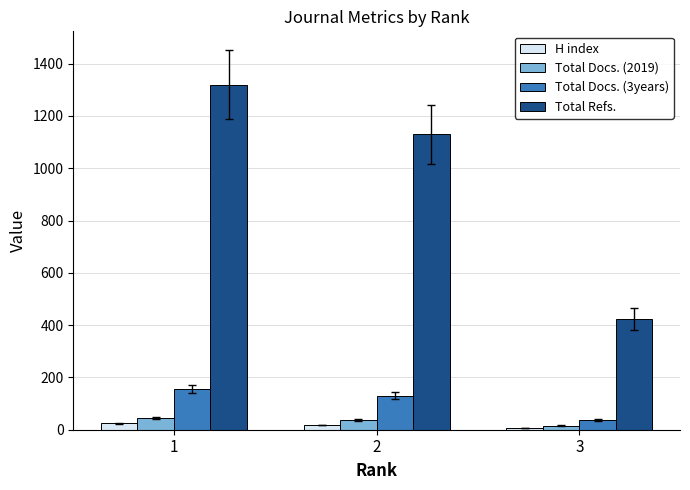

How many data points in Total Docs. (2019) are less than 37?

1